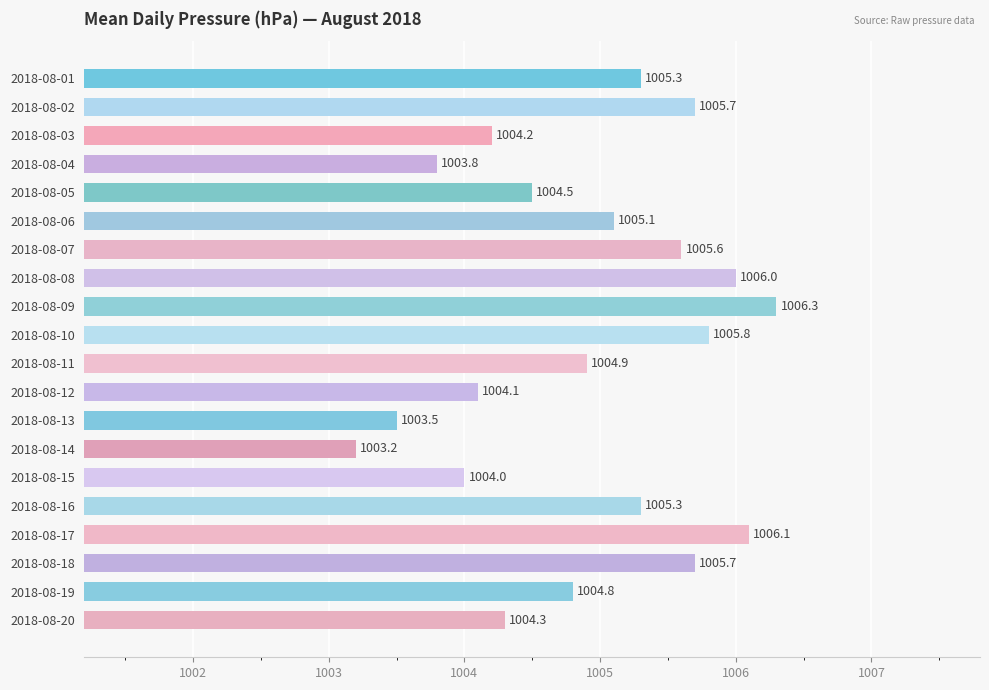

Reading bottom to top, list all the values displayed in this chart.

1004.3	1004.8	1005.7	1006.1	1005.3	1004.0	1003.2	1003.5	1004.1	1004.9	1005.8	1006.3	1006.0	1005.6	1005.1	1004.5	1003.8	1004.2	1005.7	1005.3